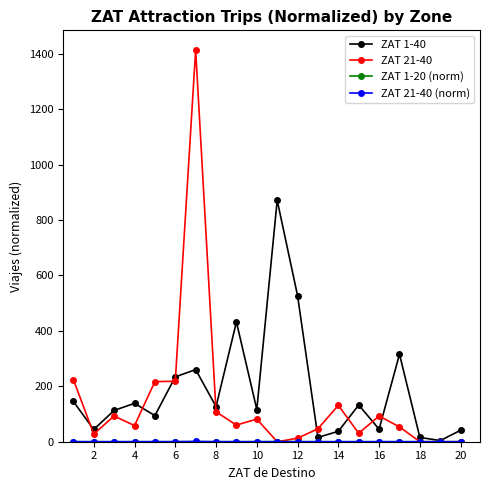

Which series has the largest total across all categories?

ZAT 1-40